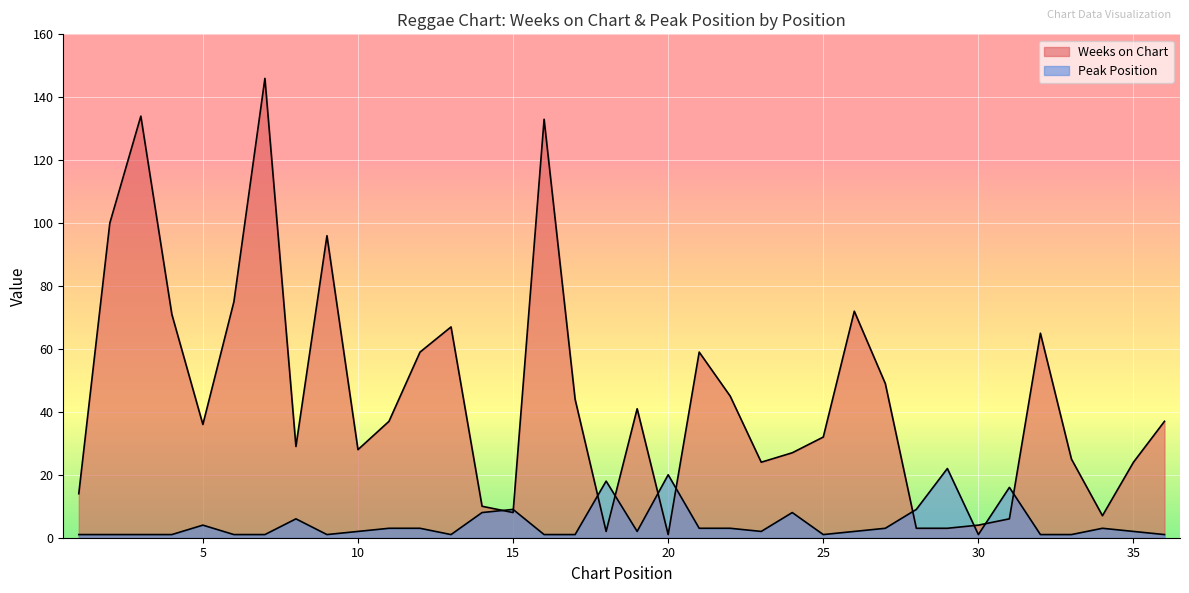

How many values in the Weeks on Chart series are below 37?

18